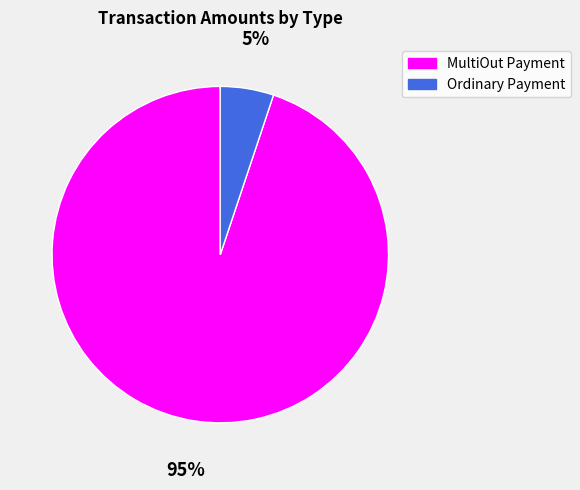

Which has a higher value, MultiOut Payment or Ordinary Payment?

MultiOut Payment